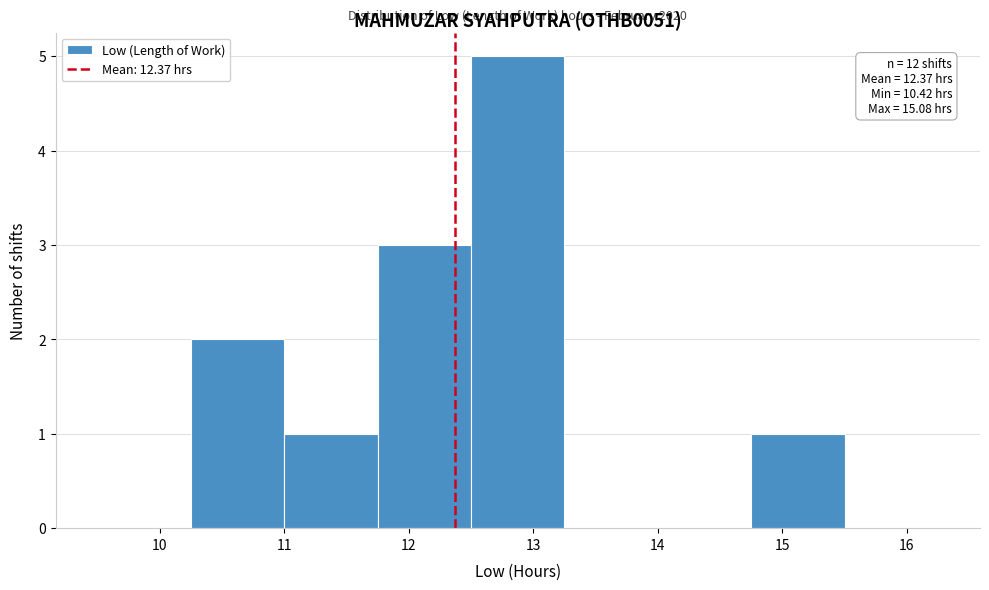

Which range on the x-axis has the tallest bar?

12.50 to 13.25